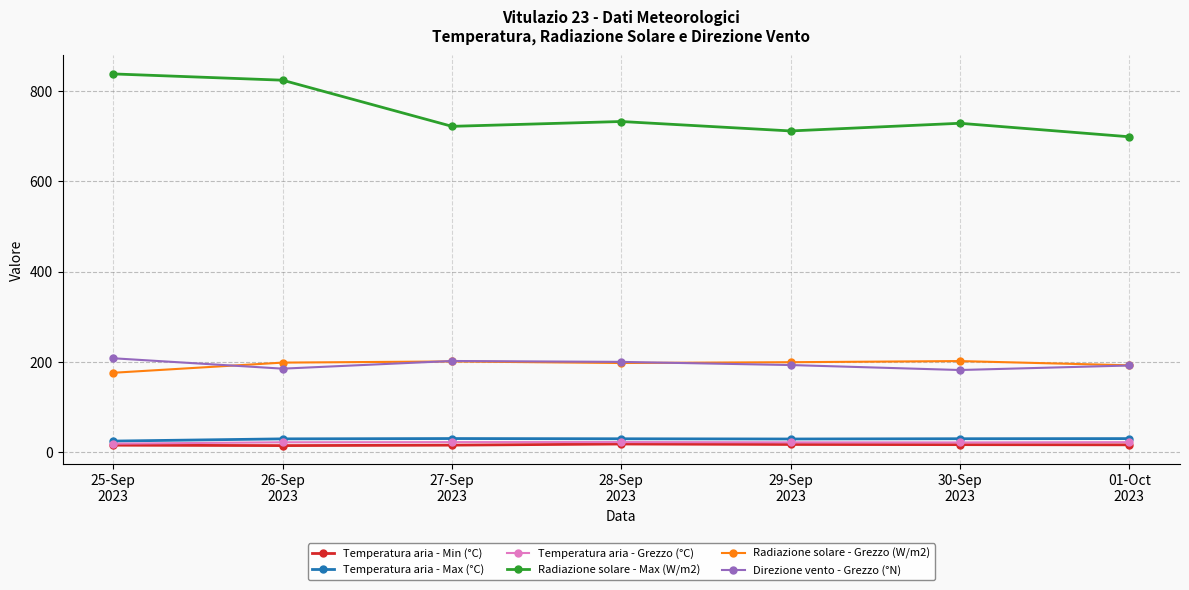

What is the average value of the Radiazione solare - Grezzo (W/m2) series?

195.2